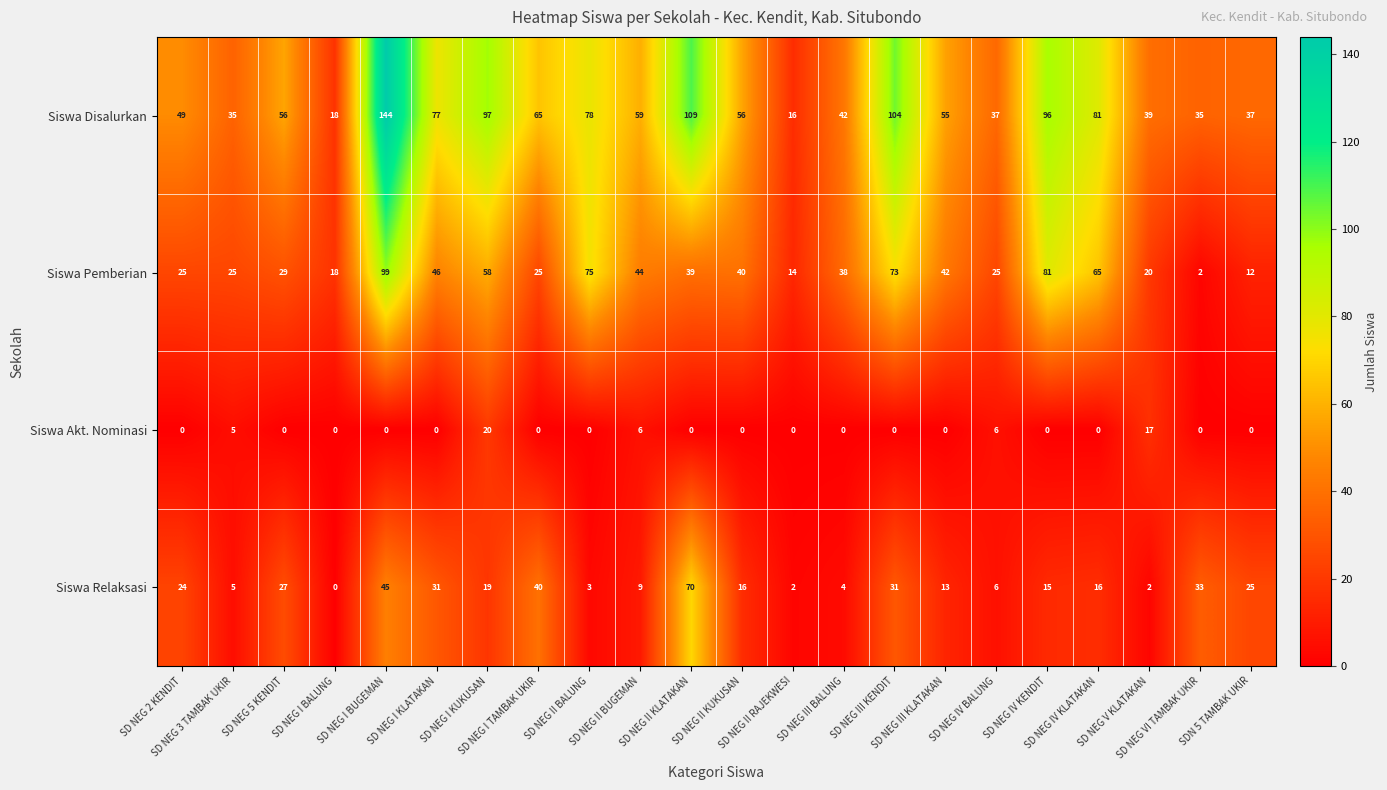

What is the minimum value for Siswa Disalurkan?

16